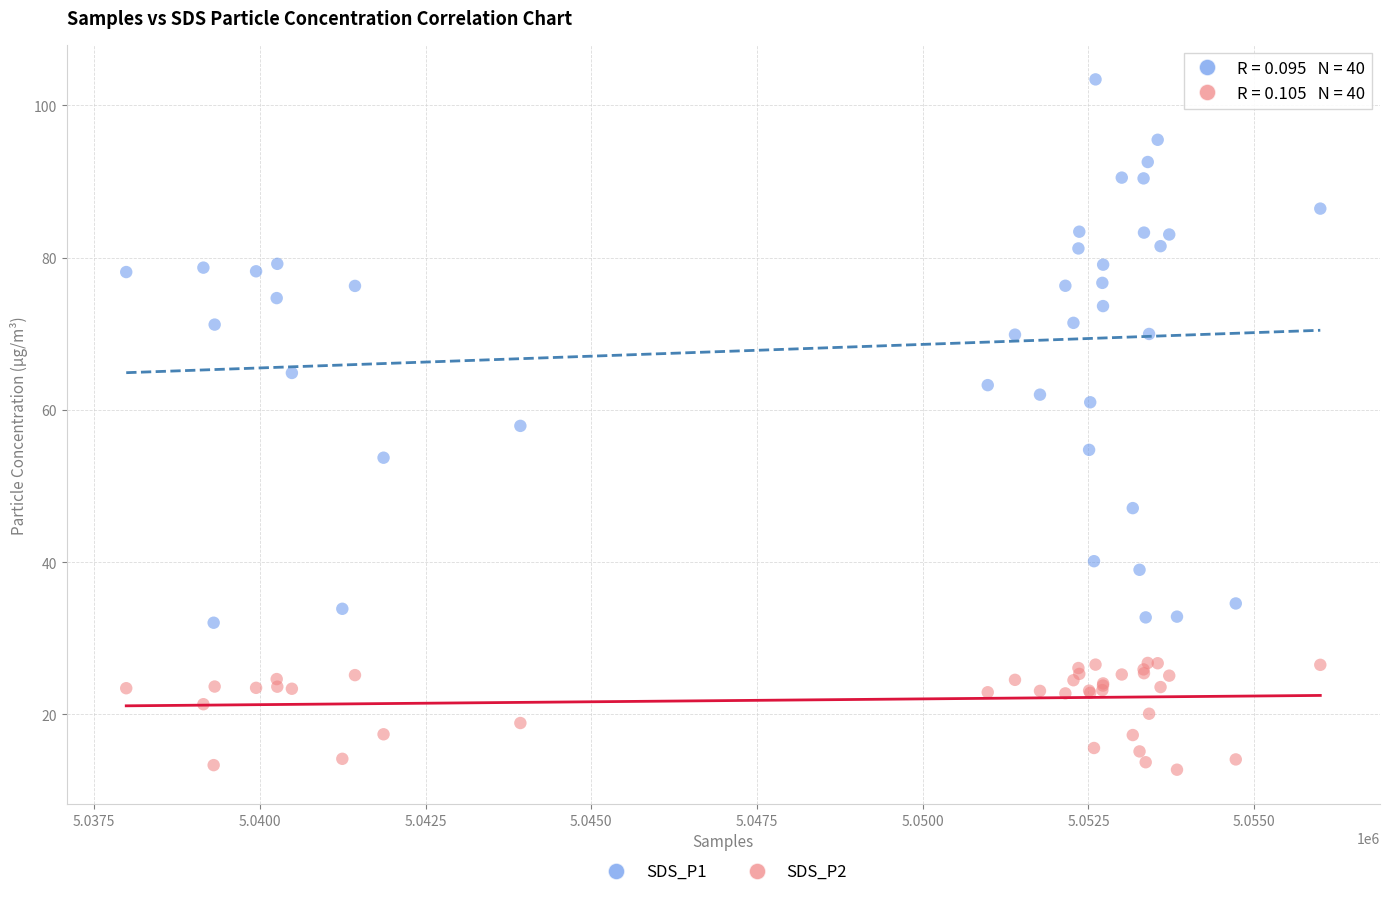

Which series has the widest spread of Y values?

SDS_P1